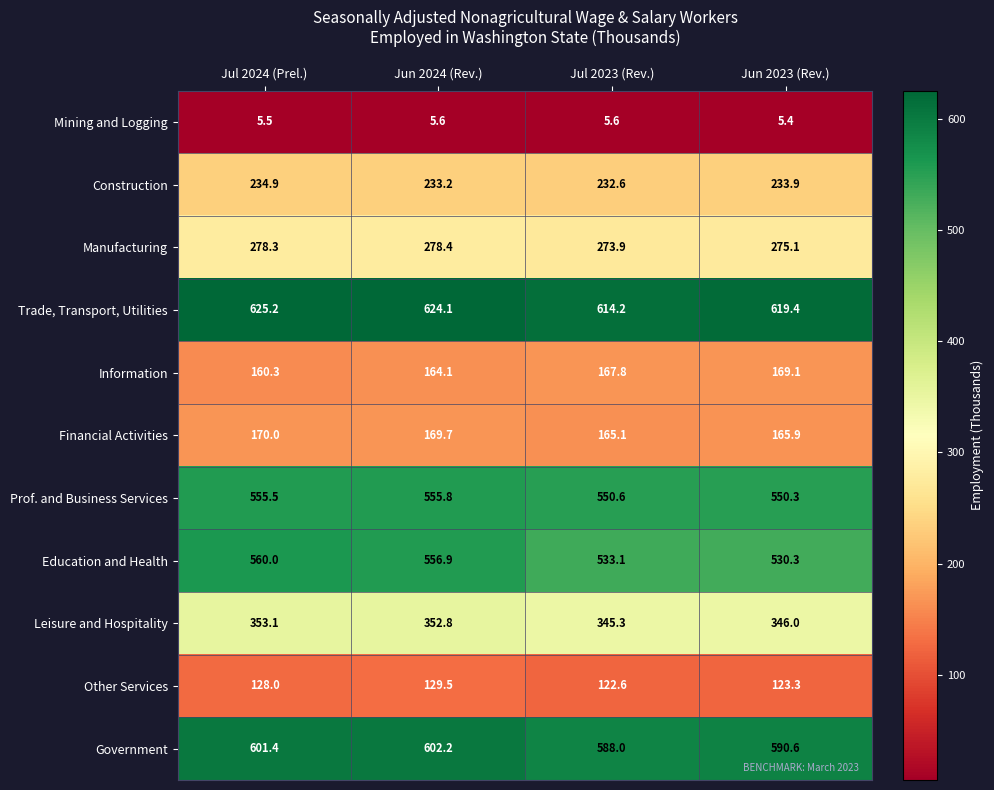

At which label does Education and Health first exceed 556?

Jul 2024 (Prel.)